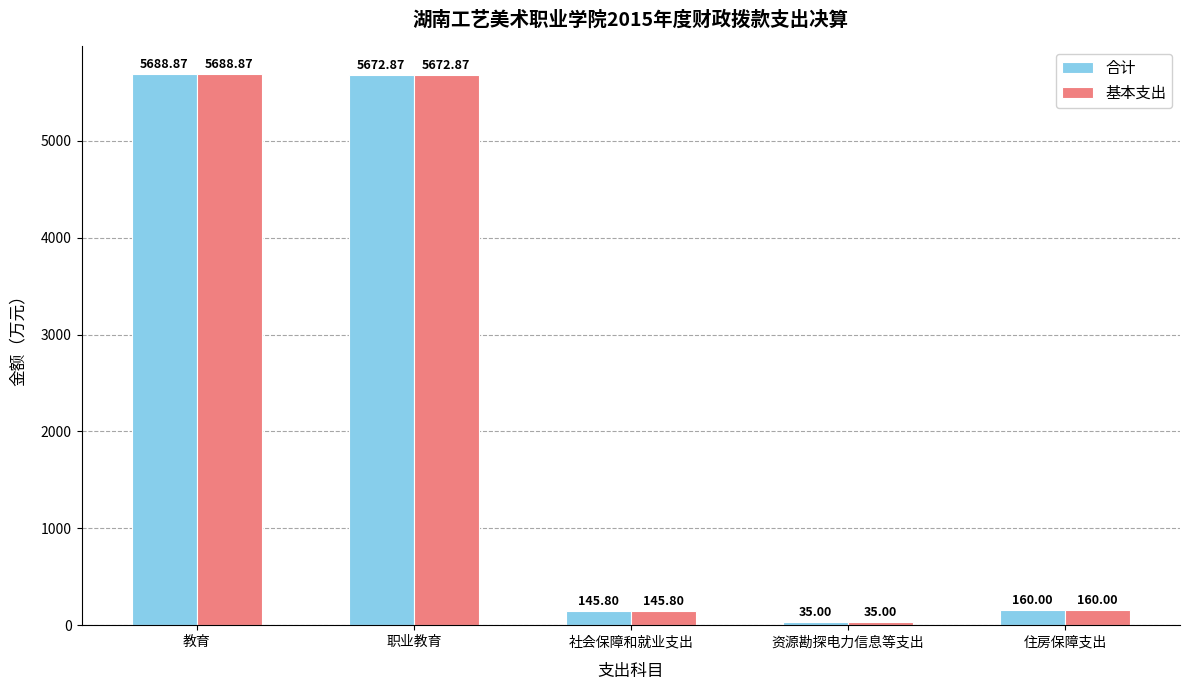

Reading left to right, list all the values displayed in this chart.

合计: 5688.9	5672.9	145.8	35.0	160.0
基本支出: 5688.9	5672.9	145.8	35.0	160.0